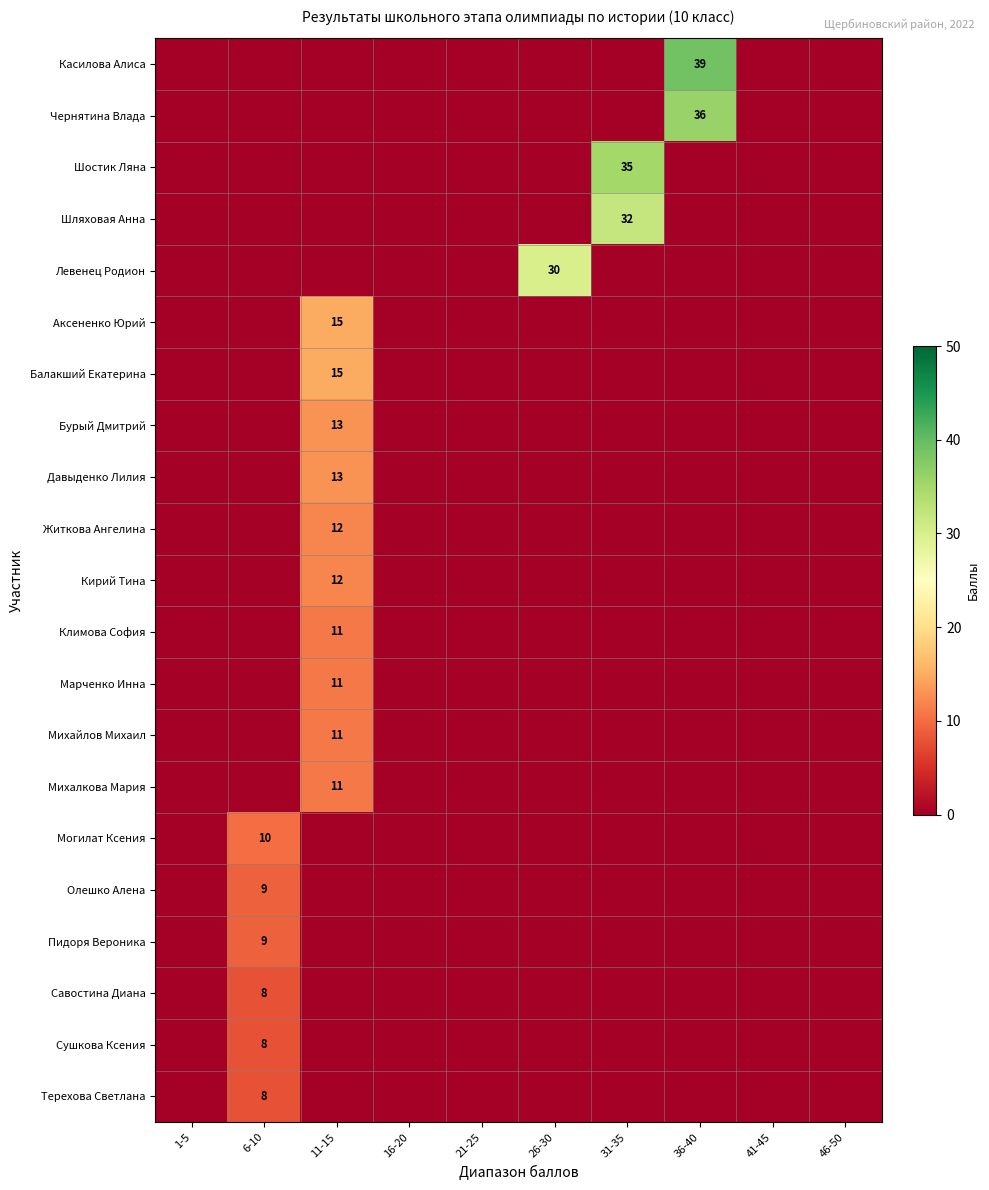

True or false: Пидоря Вероника has a value of 9 at 6-10.

True